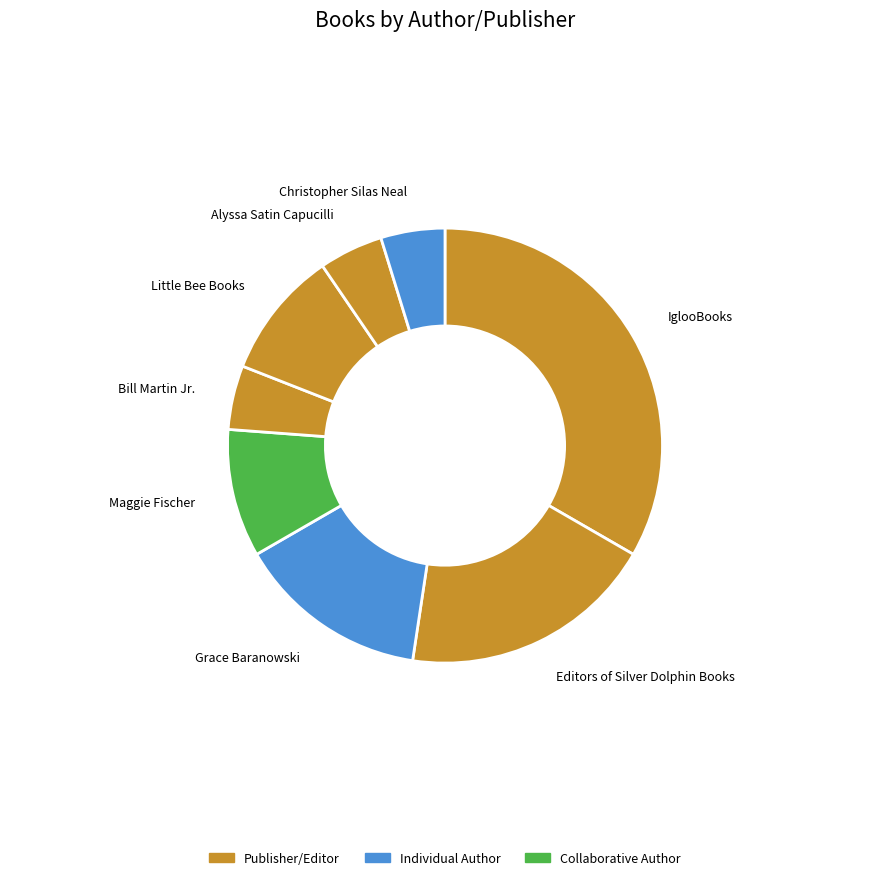

Is there any slice that represents more than half of the pie?

No